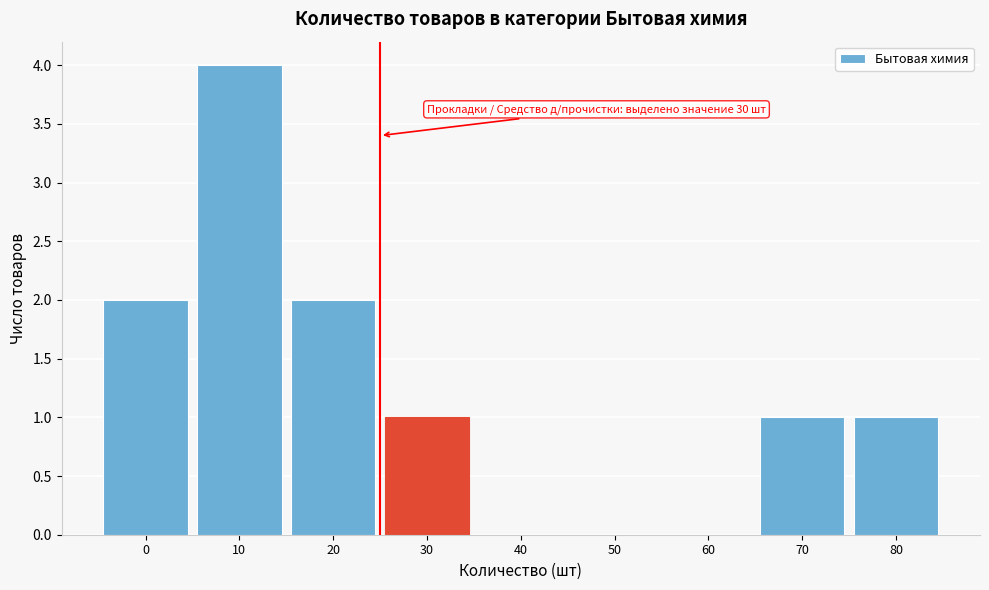

Reading left to right, extract all data points from this chart.

0=2	10=4	20=2	30=1	40=0	50=0	60=0	70=1	80=1